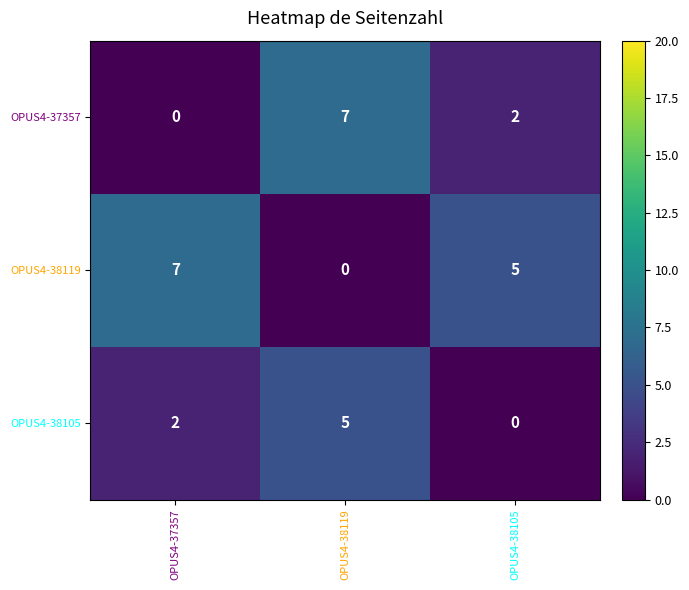

Rank the series at OPUS4-37357 from lowest to highest value.

OPUS4-37357, OPUS4-38105, OPUS4-38119